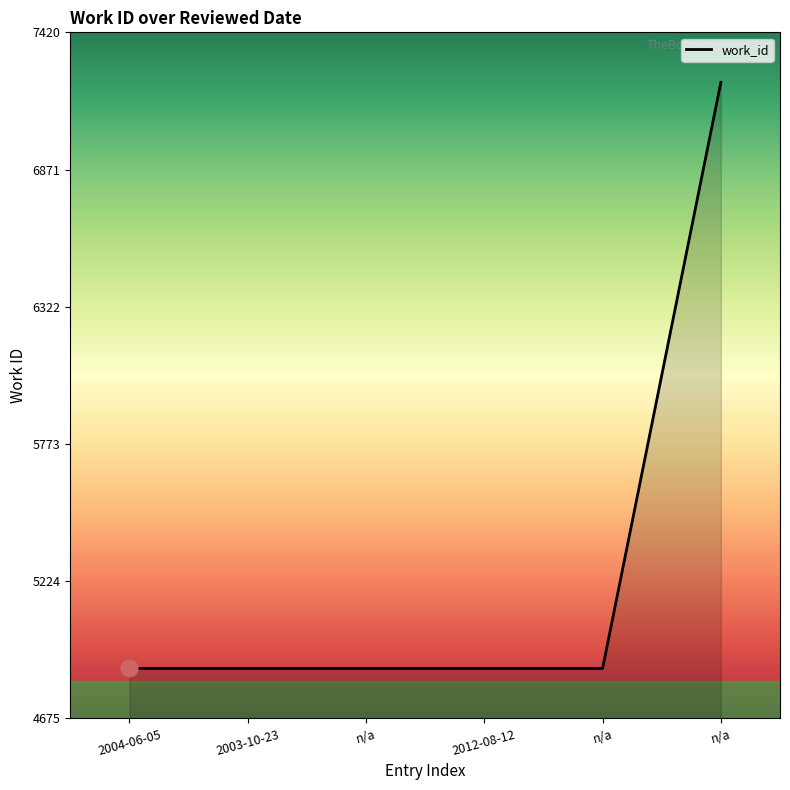

How many lines are shown in the chart?

1